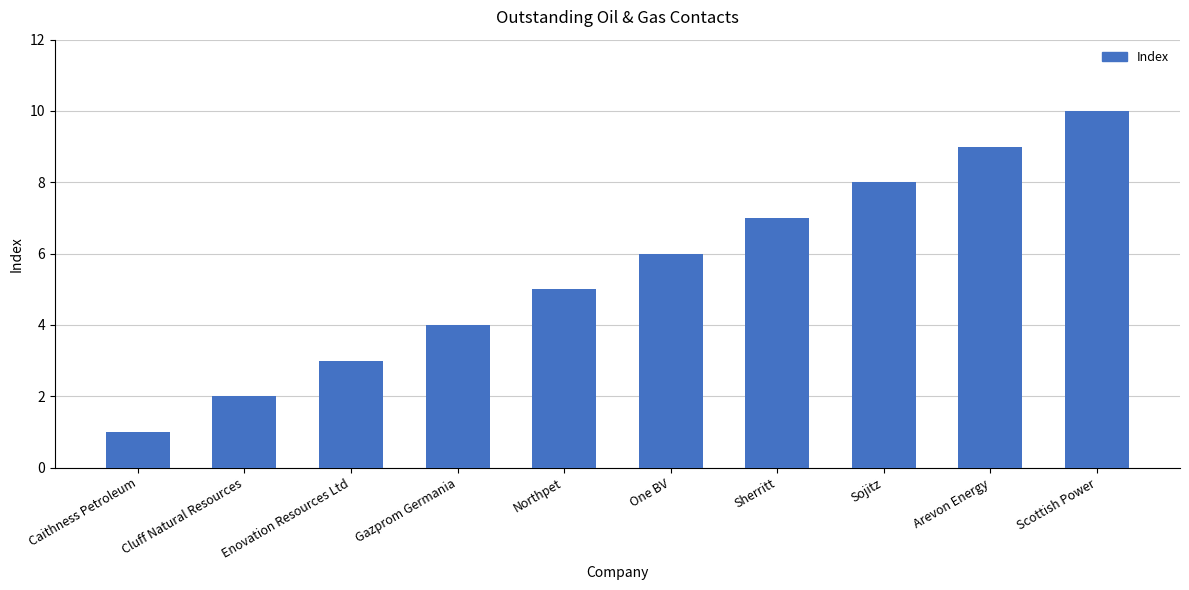

Does the chart contain stacked bars?

No